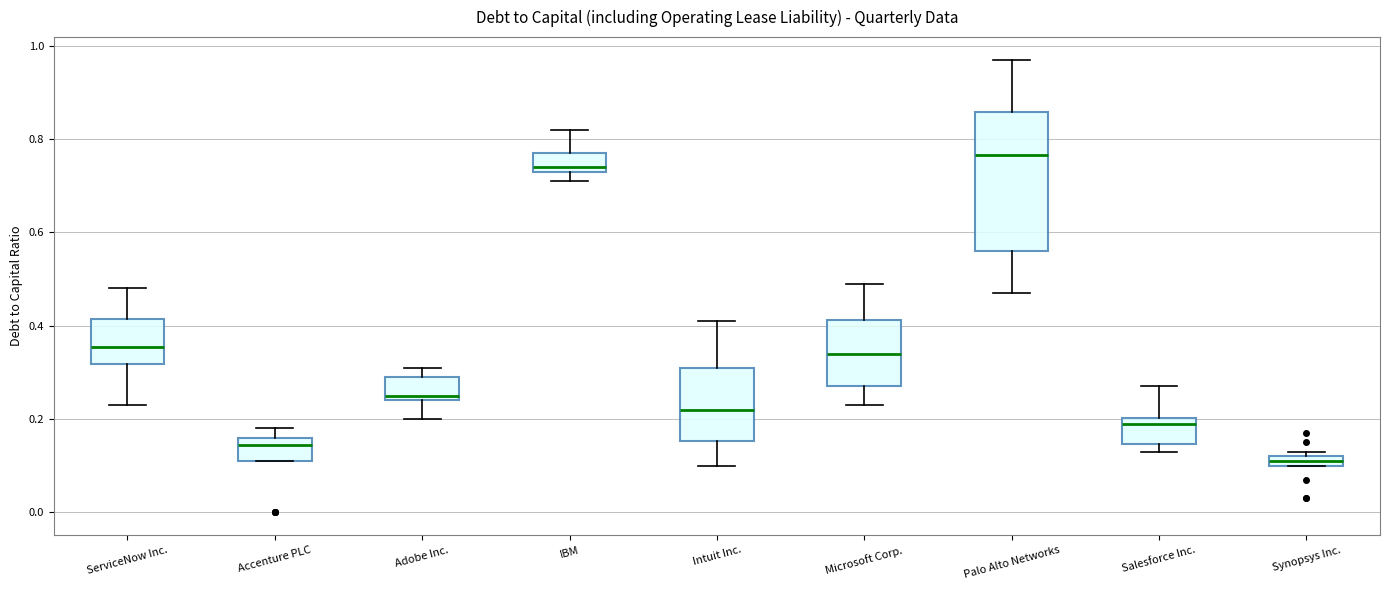

Where does the upper whisker of the box for Palo Alto Networks end on the y-axis? The values are not printed on the chart, so give them approximately, as read against the axis.

0.98